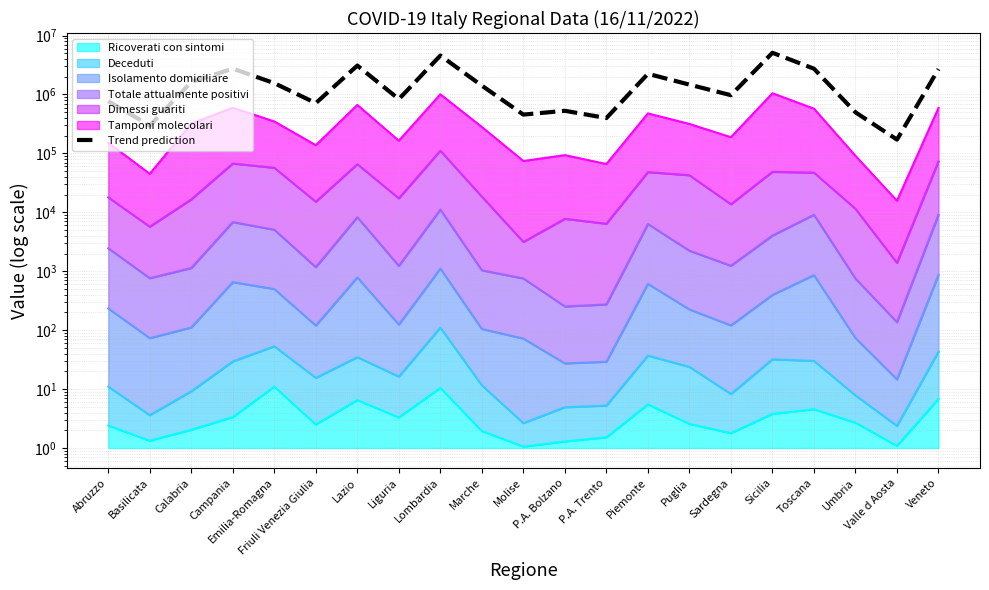

Is it true that the value at Veneto is 4106984.8?

False